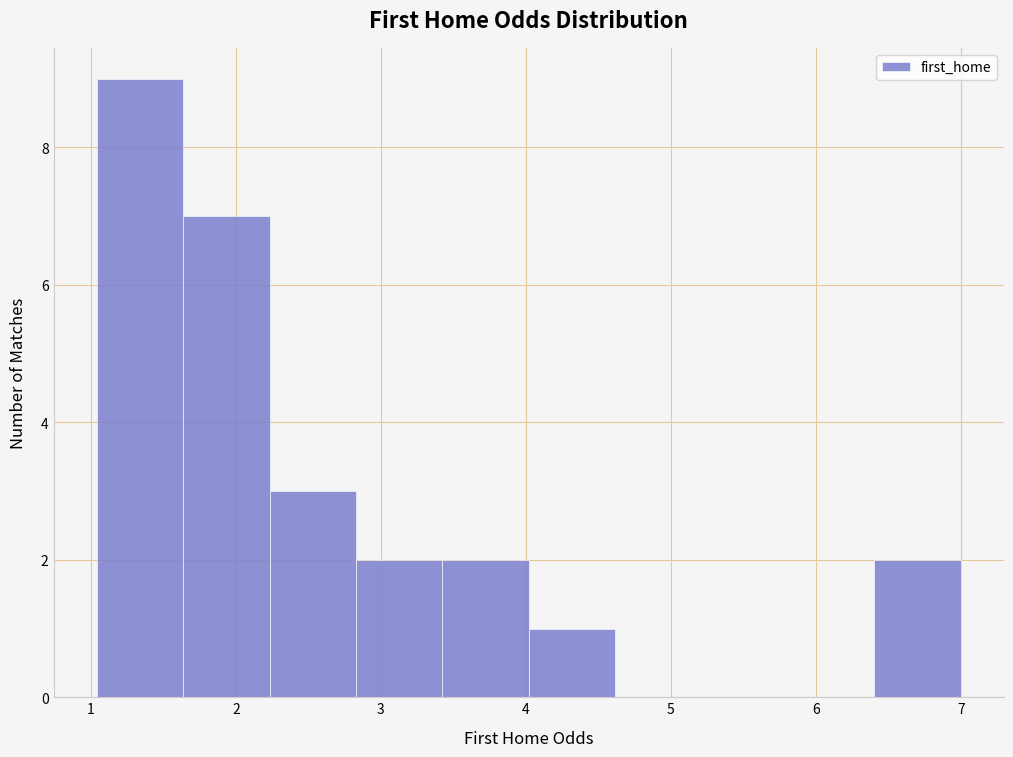

What is the height of the bar covering 1.6 to 2.2 on the x-axis? Neither the bar edges nor the heights are printed on the chart, so give them approximately, as read against the axes.

7